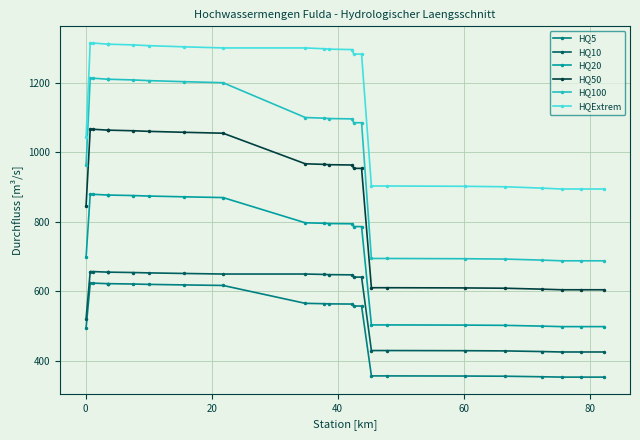

Which series has the largest range (max minus min)?

HQ100